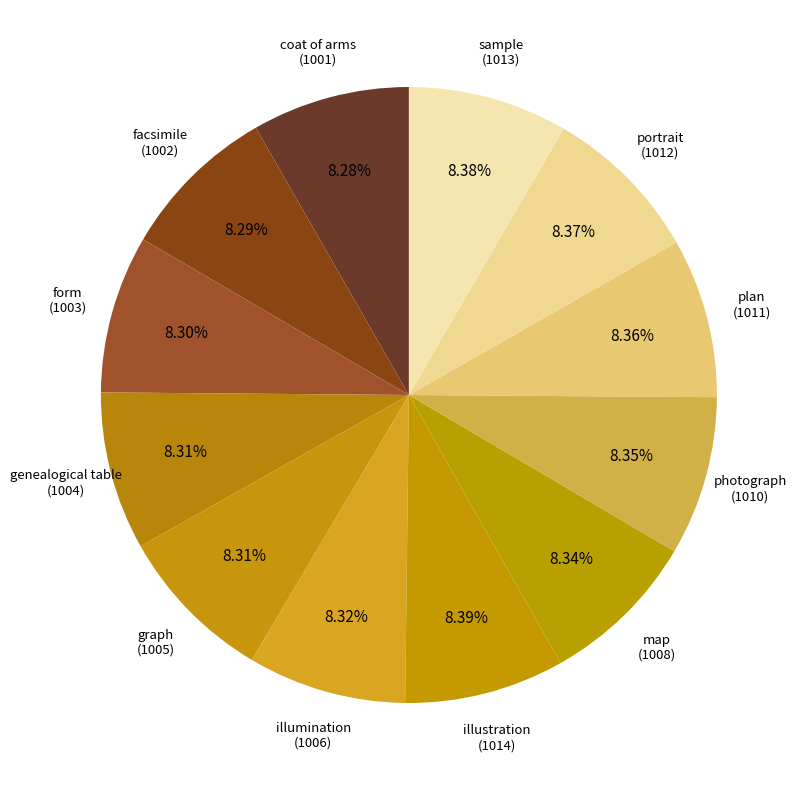

Combined, do graph and illustration account for over 50%?

No